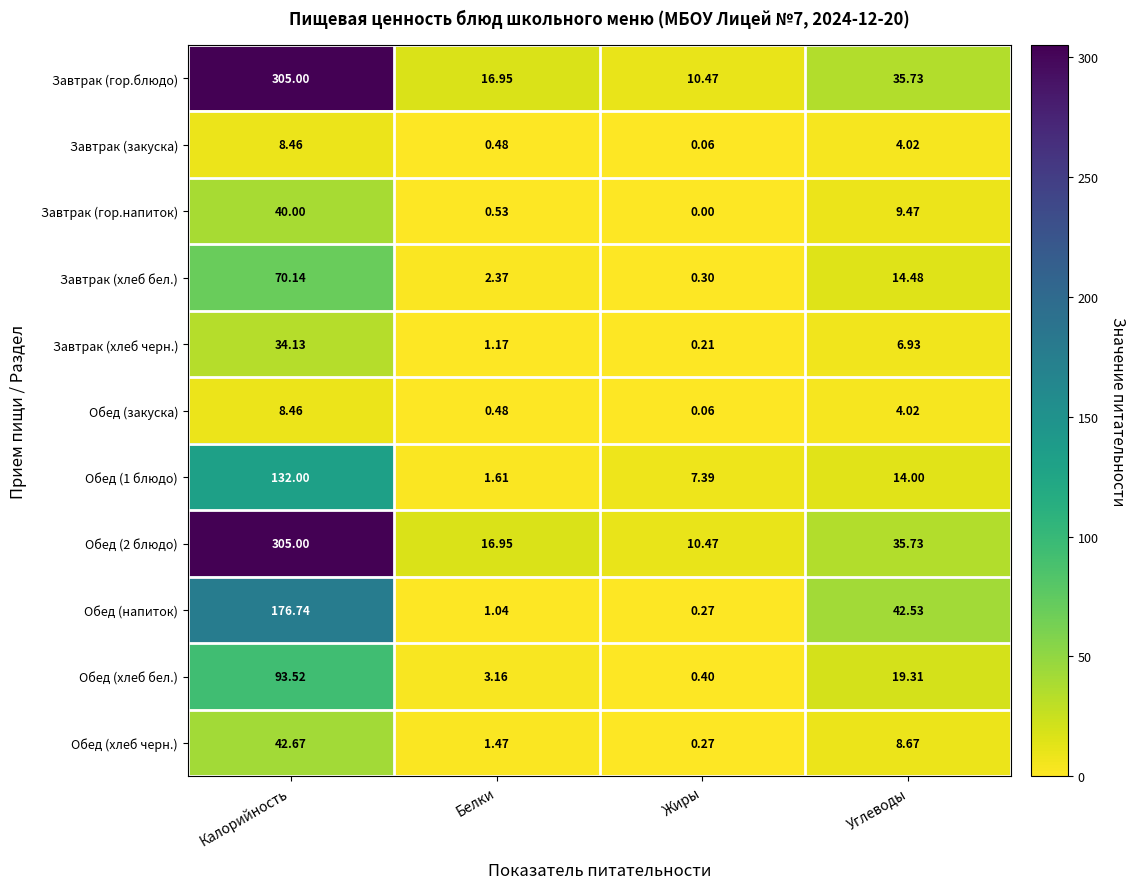

At which category is the sum across all series the highest?

Калорийность